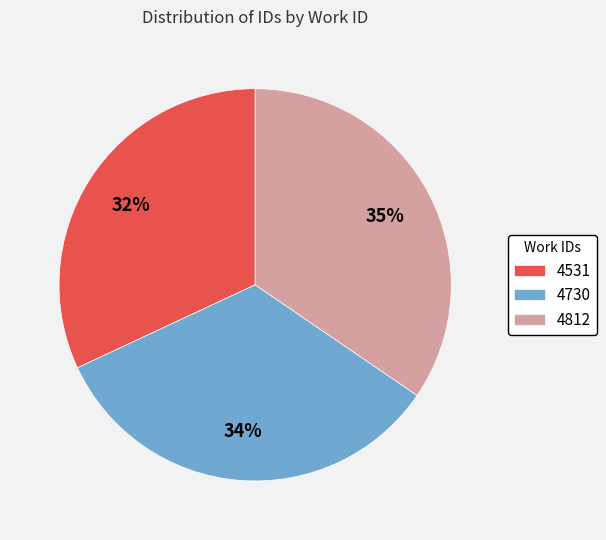

Between 4730 and 4531, which is larger?

4730